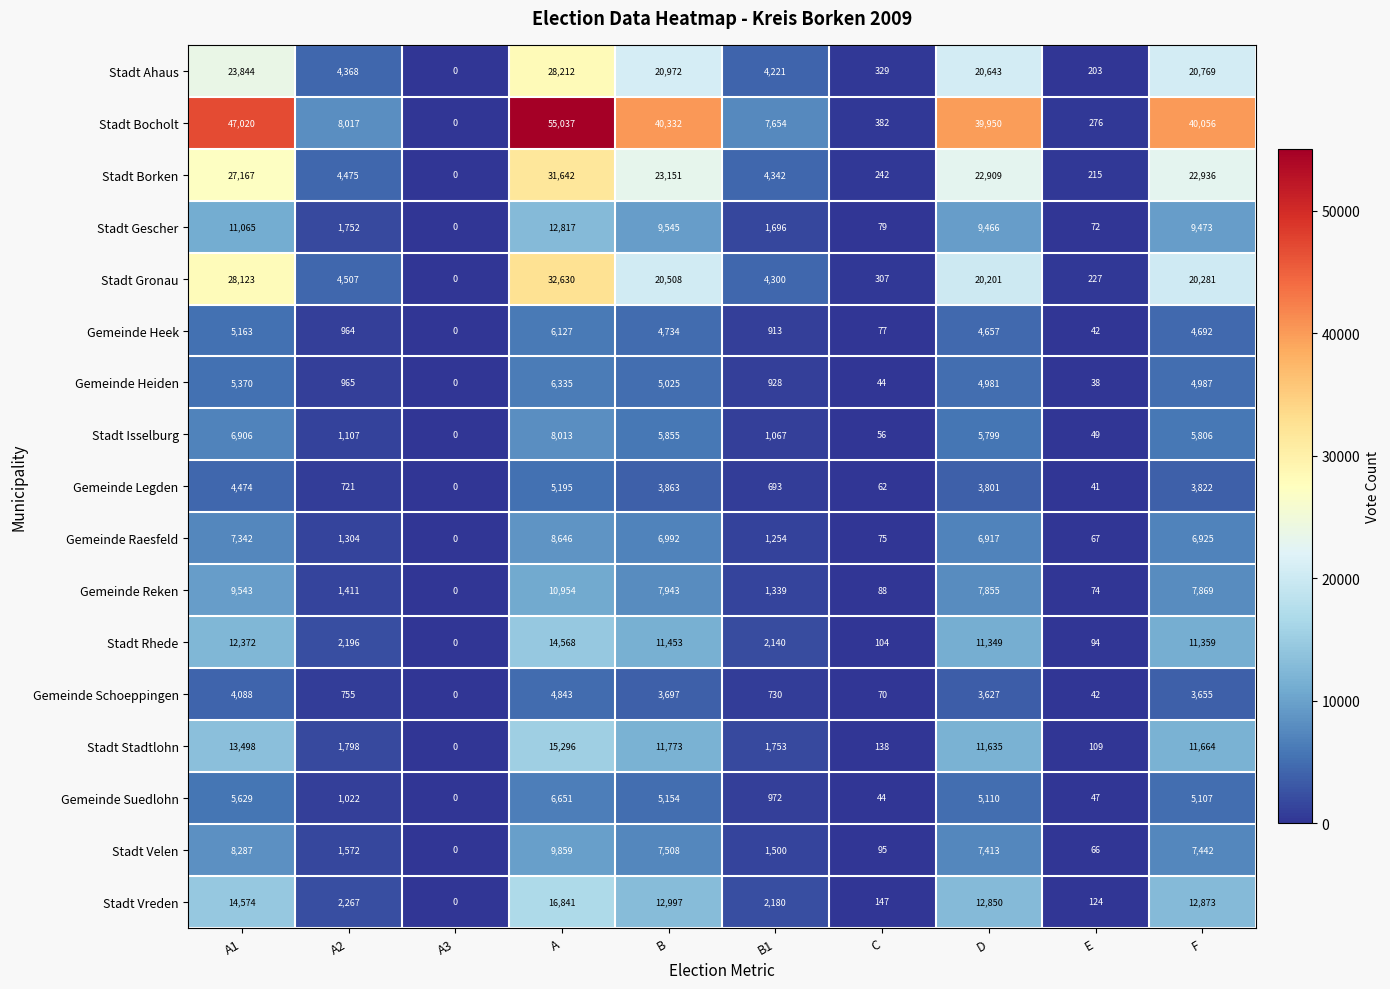

What is the sum of the Stadt Velen values at B and C?

7603